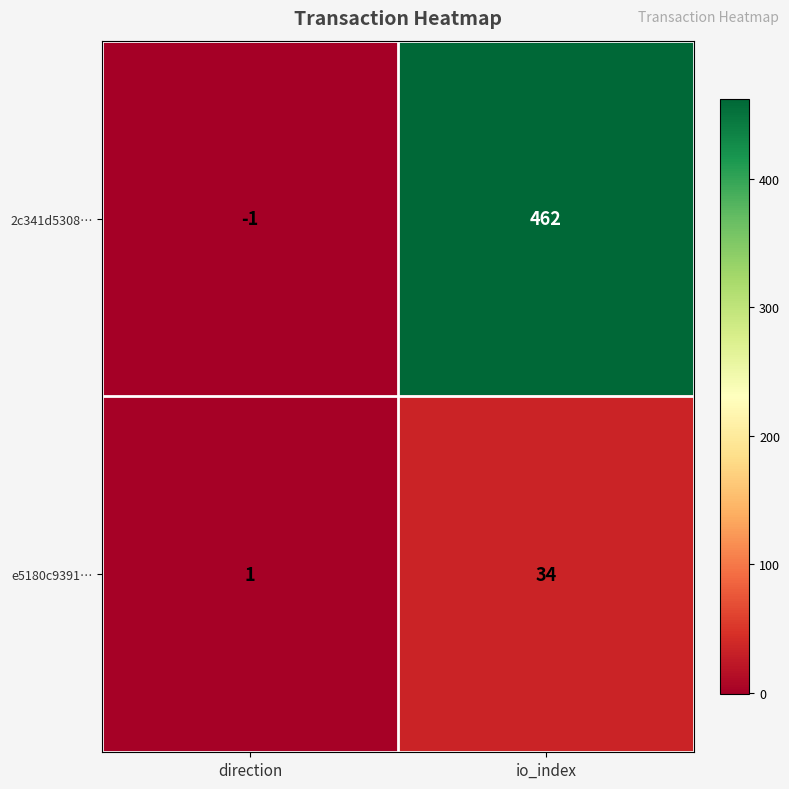

True or false: 2c341d5308… has a value of 749 at io_index.

False